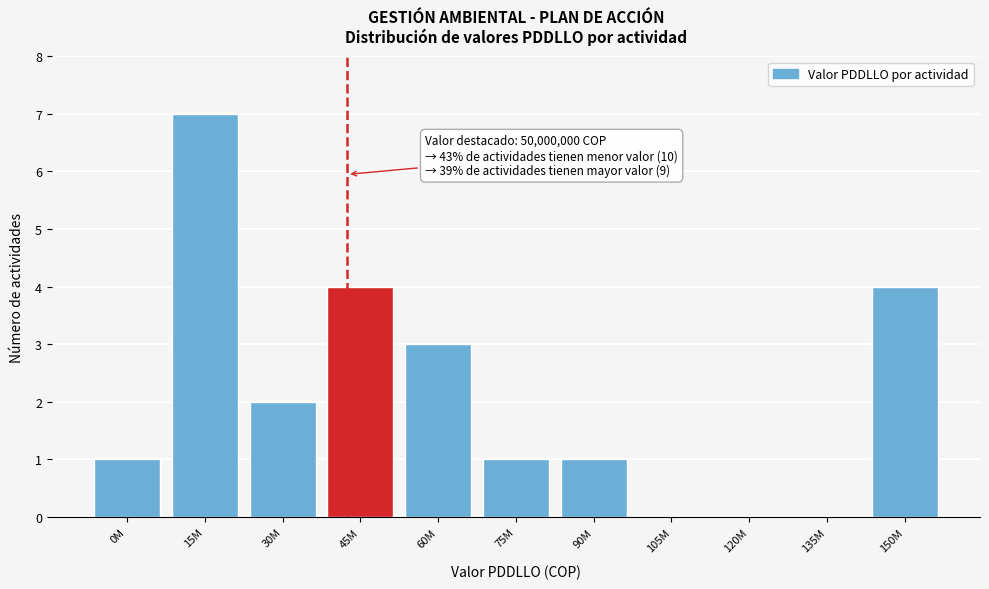

Reading left to right, what are all the values shown in this chart?

0M=1	15M=7	30M=2	45M=4	60M=3	75M=1	90M=1	105M=0	120M=0	135M=0	150M=4